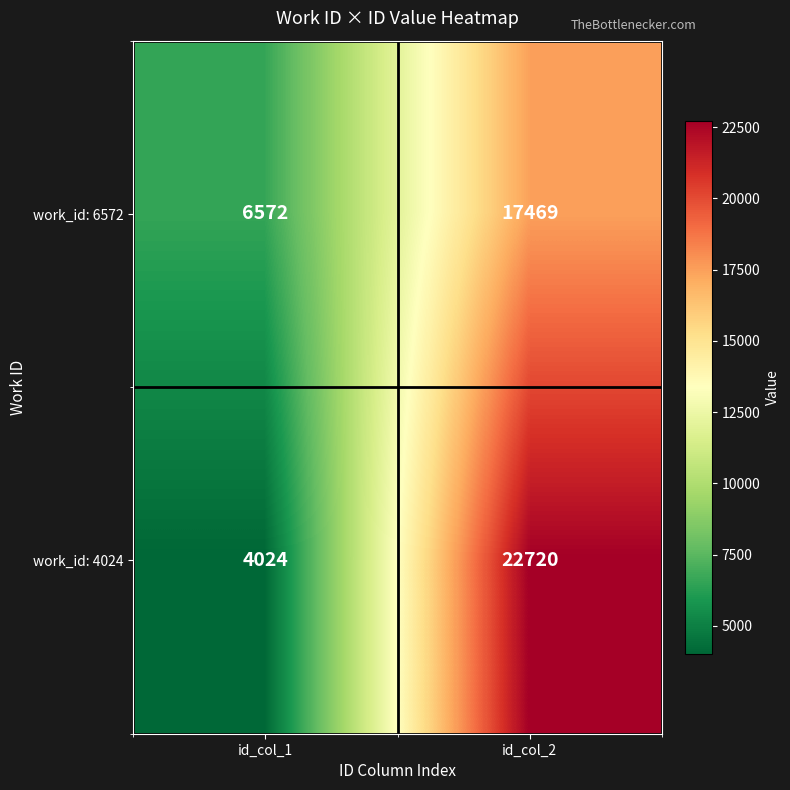

Where is work_id: 6572 nearest to the value 12020?

id_col_1